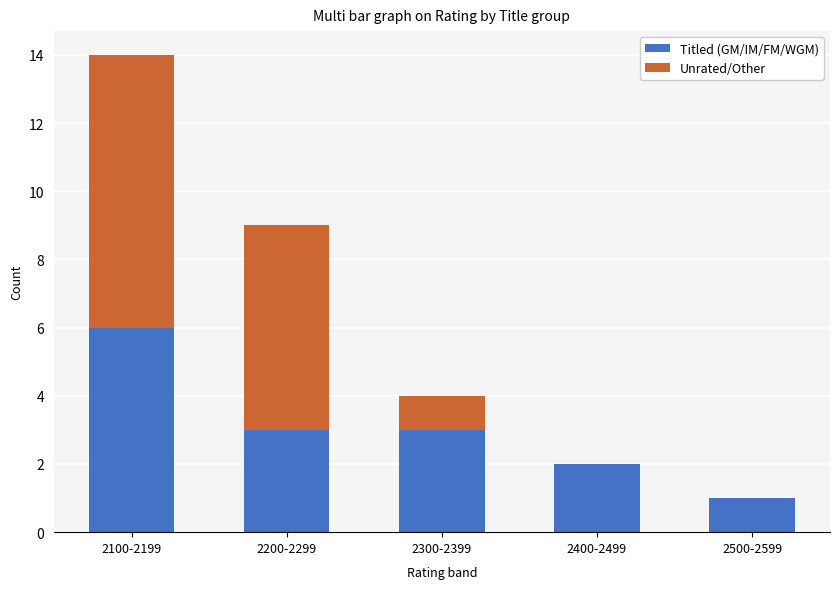

The Titled (GM/IM/FM/WGM) series shows 6 at 2100-2199. True or false?

True